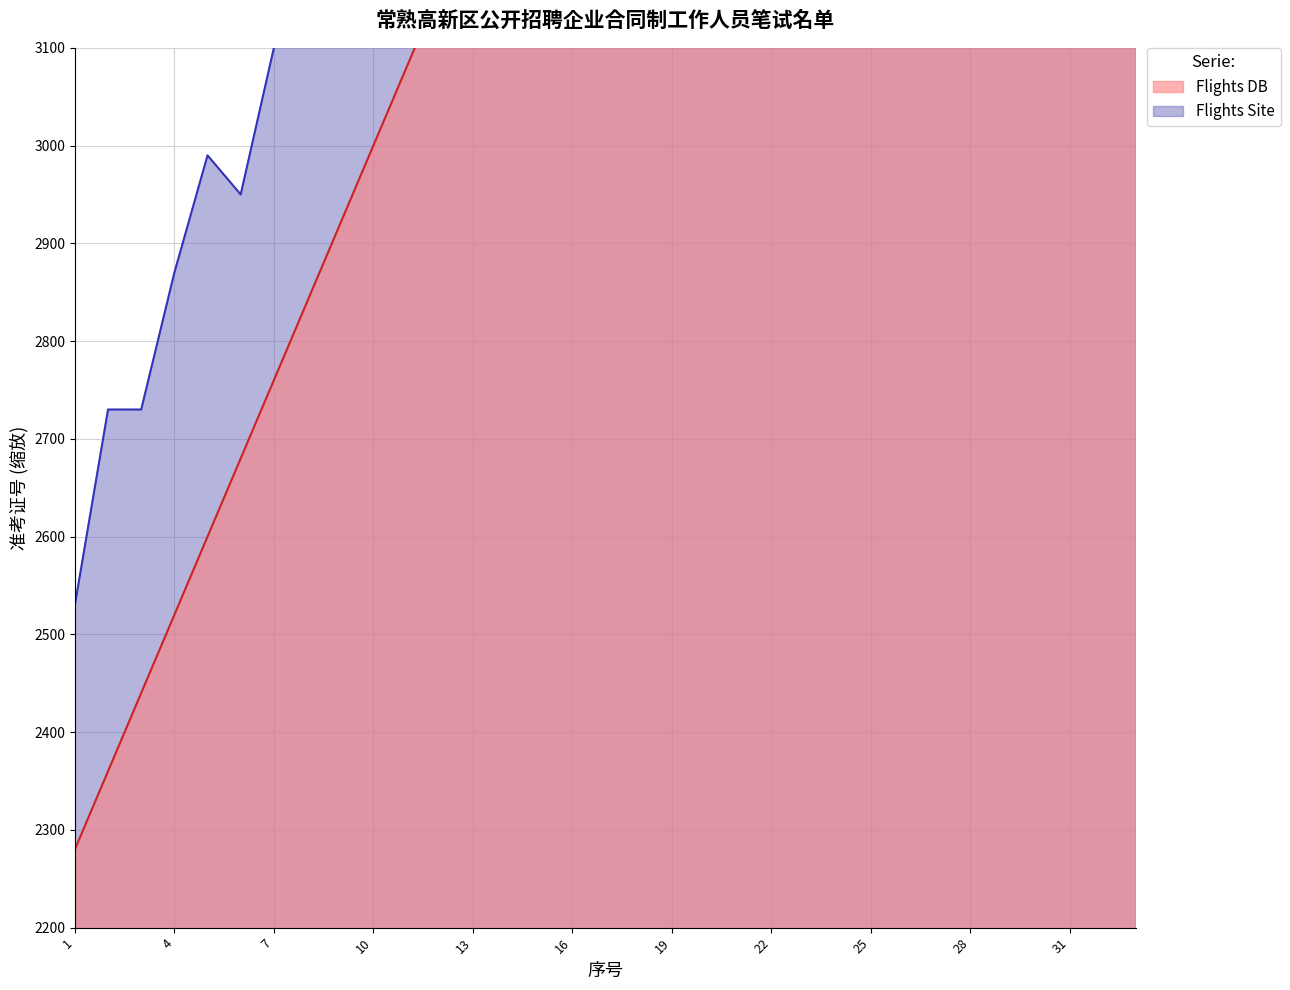

True or false: 序号 and 准考证号 intersect in this chart.

False